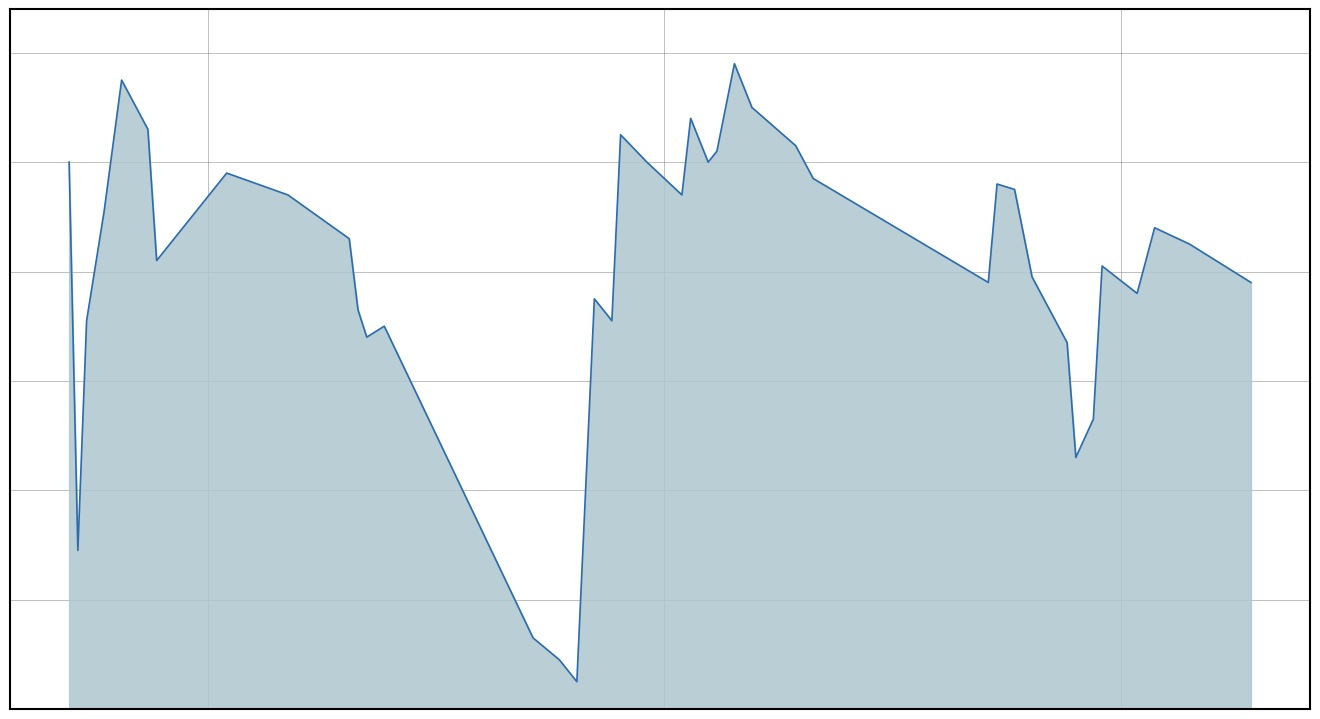

Reading right to left, list all the values displayed in this chart.

920	849	891	911	935	926	902	918	914	906	893	888	890	833	829	825	895	891	925	920	914	928	920	922	938	930	923	917	898	916	915	899	887	866	873	901	896	908	905	898